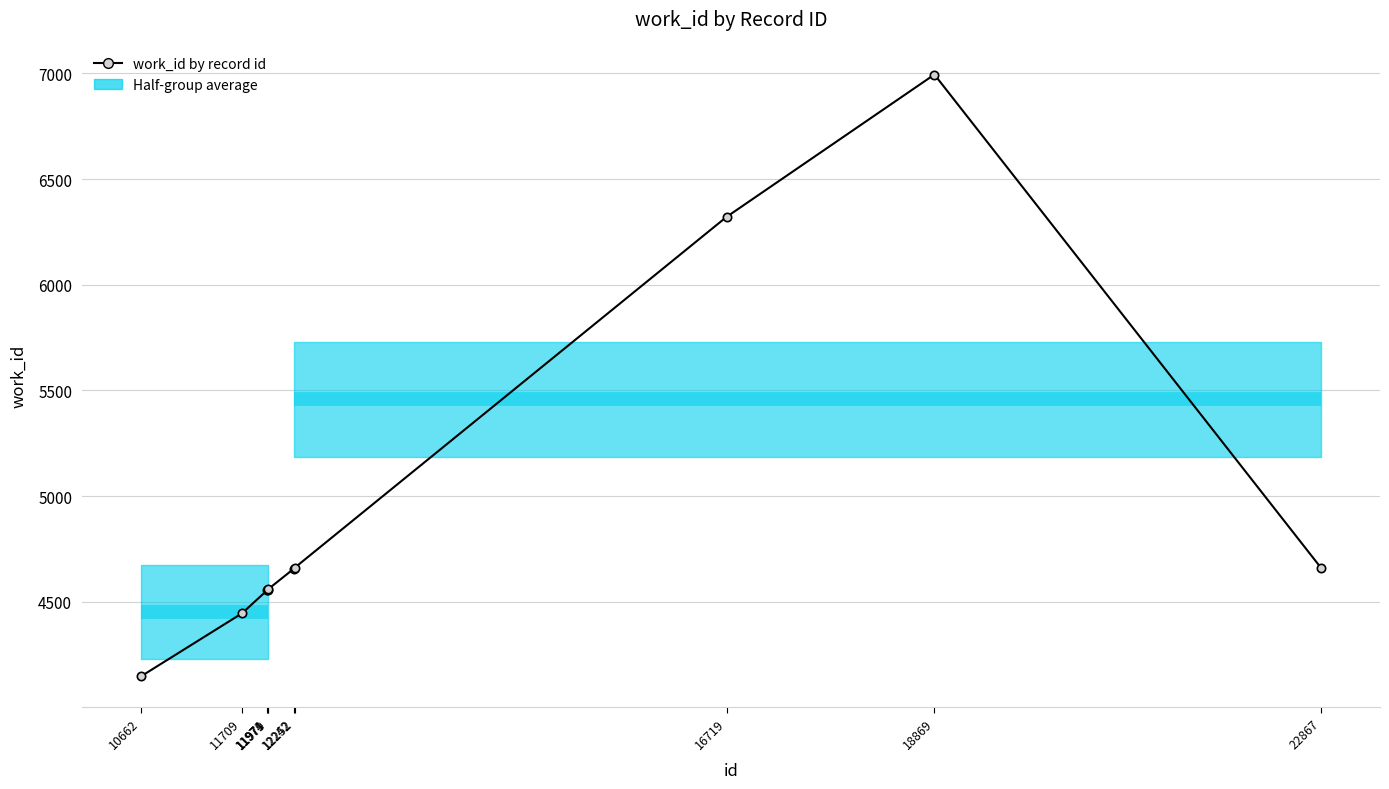

What is the change in value from 11971 to 18869?

+2440